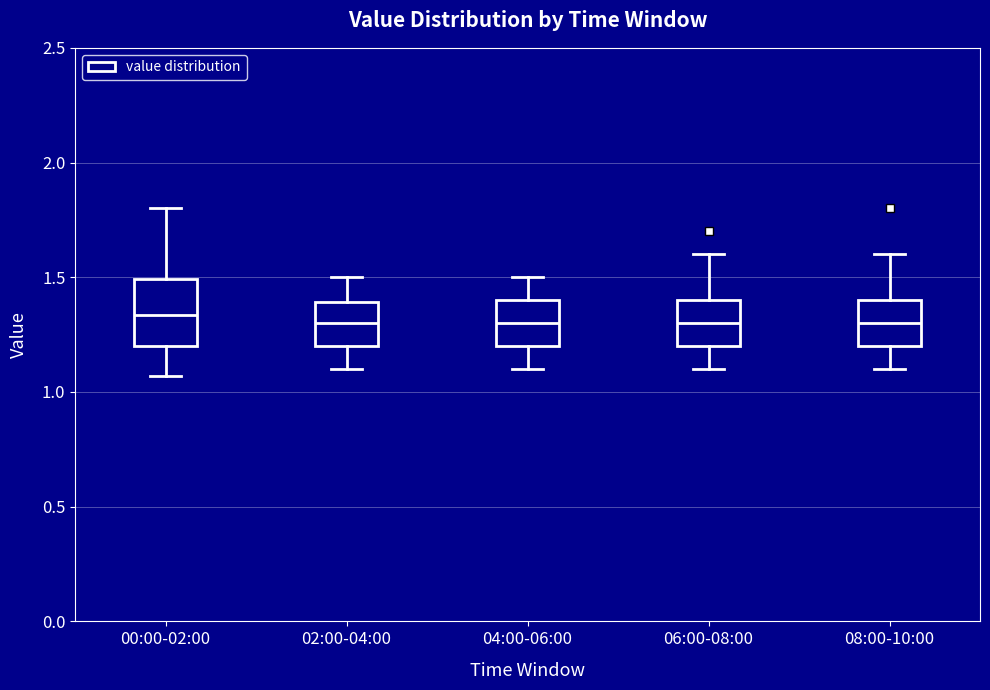

Comparing the boxes themselves (not the whiskers), which one is the tallest?

00:00-02:00